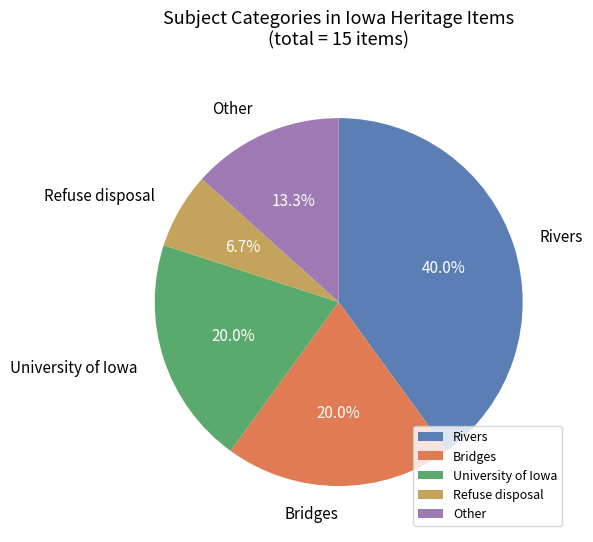

What is the ratio of the value at Rivers to the value at Bridges?

2.0